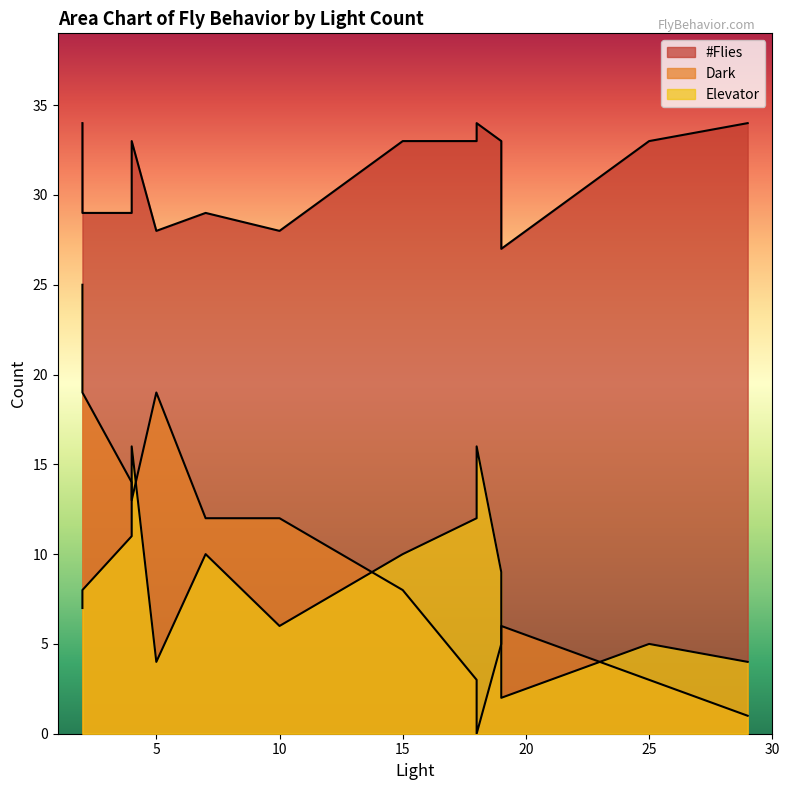

What is the sum of the #Flies values at 10 and 18?

62